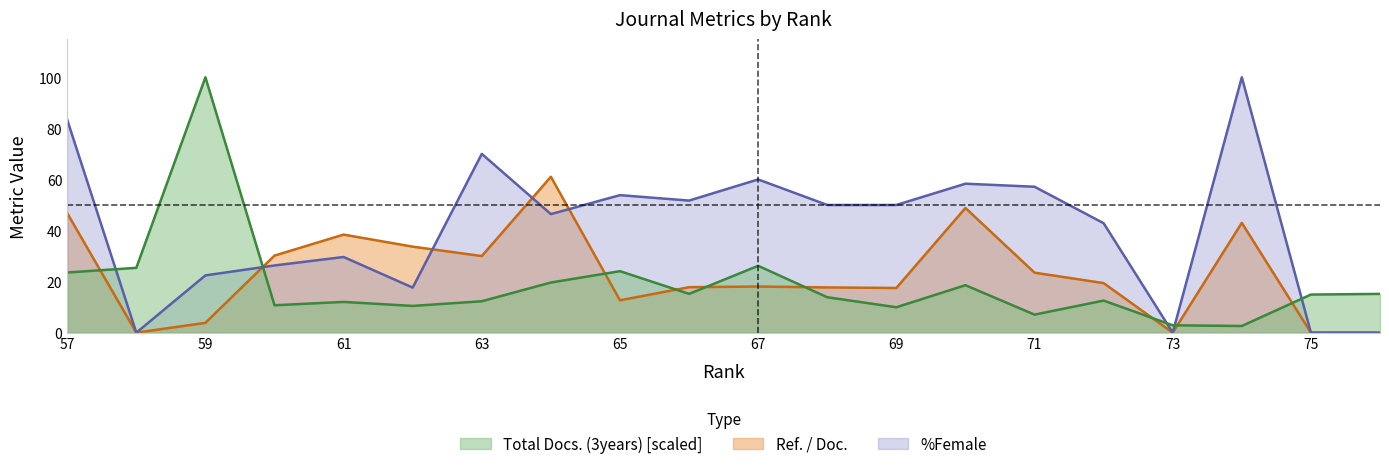

What are all the series names shown in the legend?

Ref. / Doc., %Female, Total Docs. (3years)